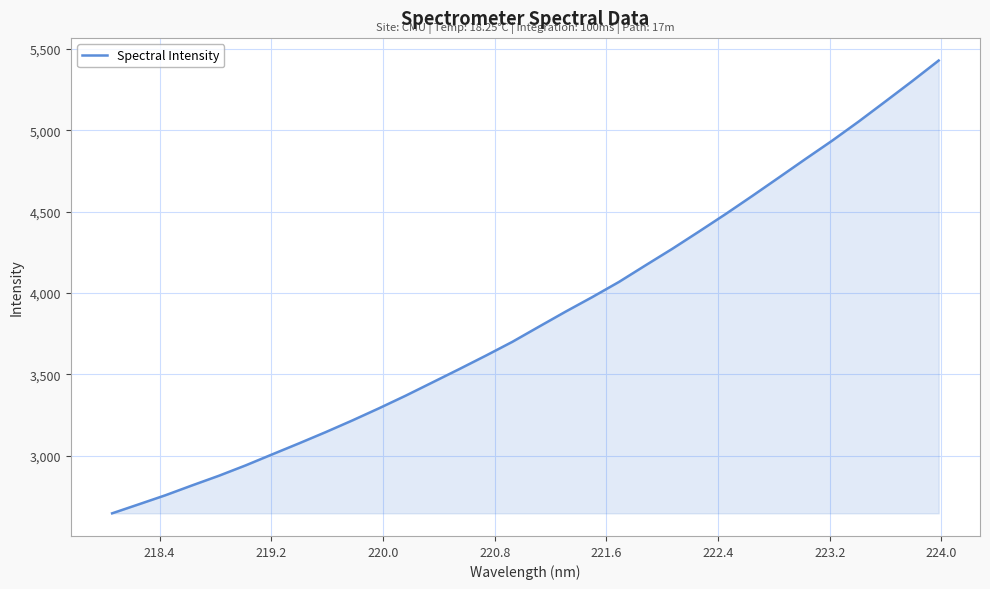

What is the smallest value displayed?

2647.0